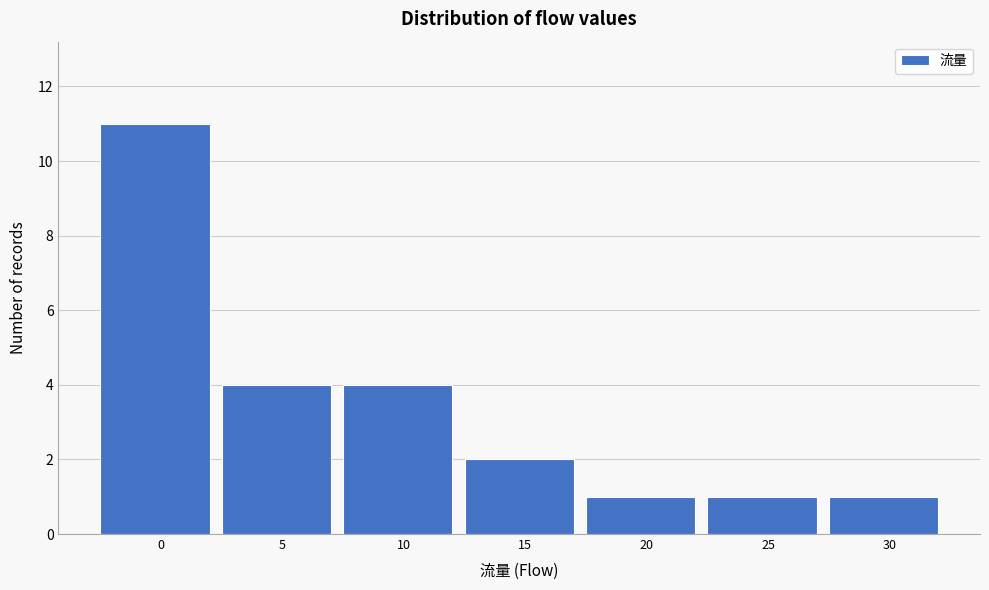

Reading right to left, extract all data points from this chart.

30=1	25=1	20=1	15=2	10=4	5=4	0=11